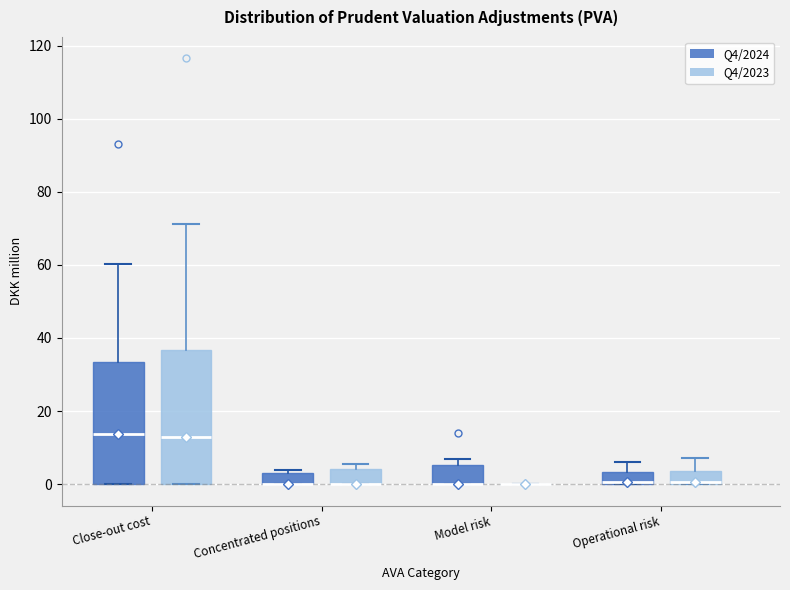

Where is the upper edge of the box for Operational risk (Q4/2024) on the y-axis? The values are not printed on the chart, so give them approximately, as read against the axis.

4